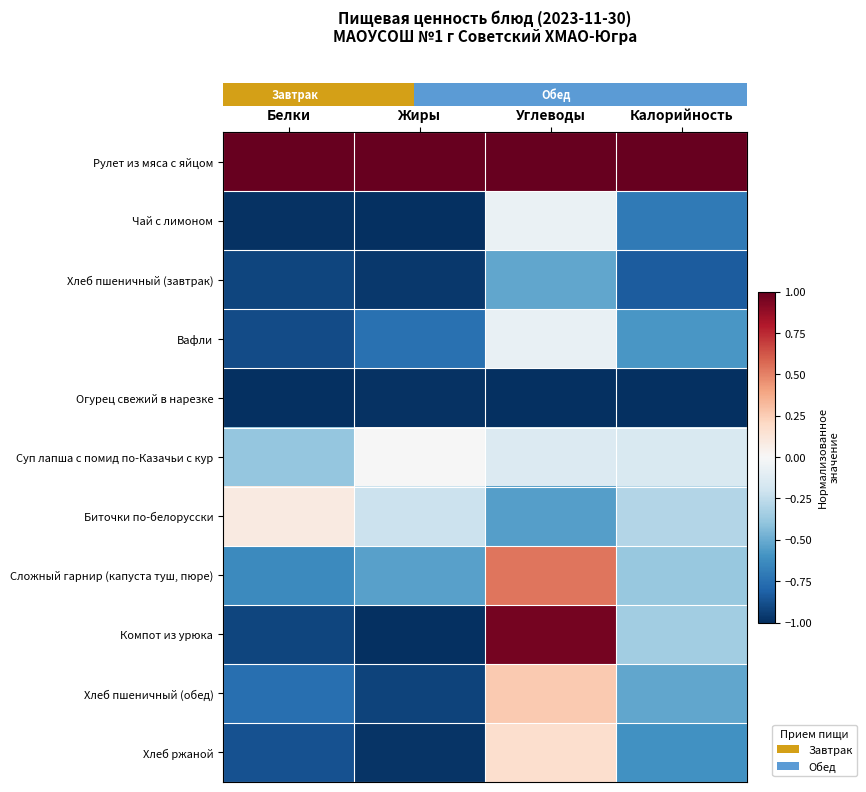

At which category is the sum across all series the highest?

Углеводы